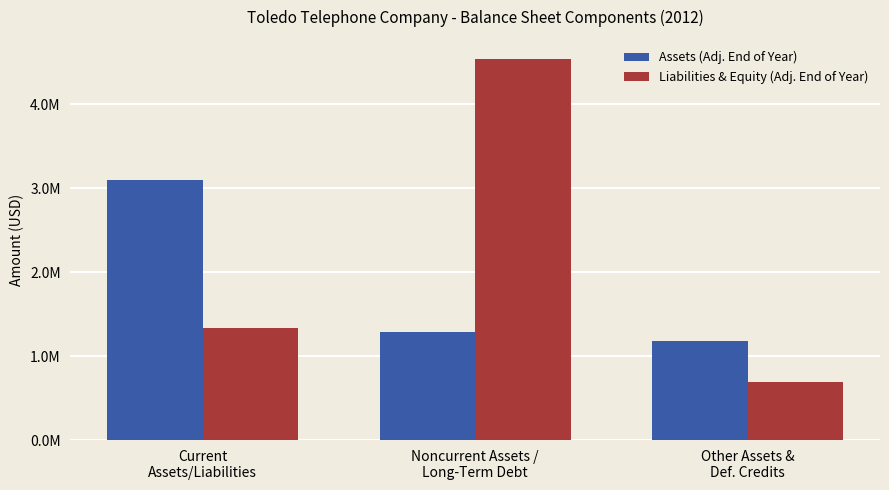

Is it true that Assets (Adj. End of Year) equals 1184187 at Other Assets &
Def. Credits?

True